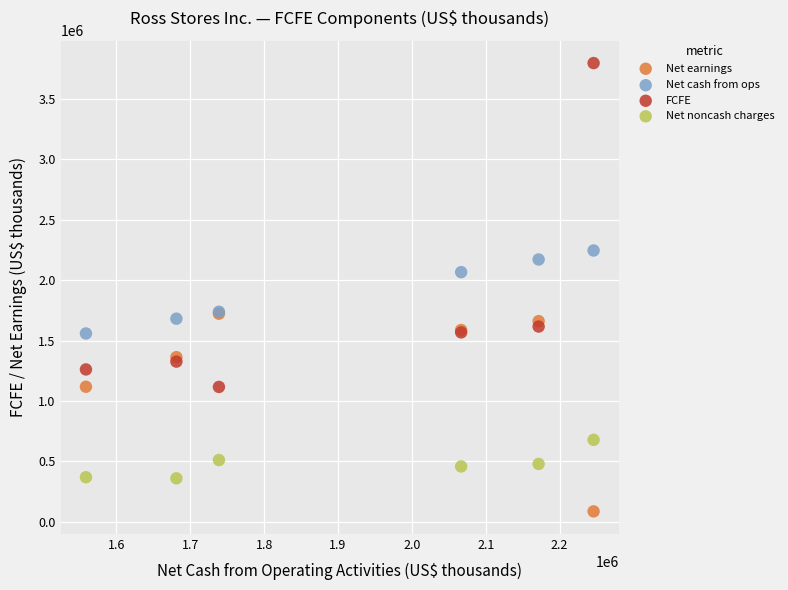

Across all series, what Y value is closest to 1941650?

2066677